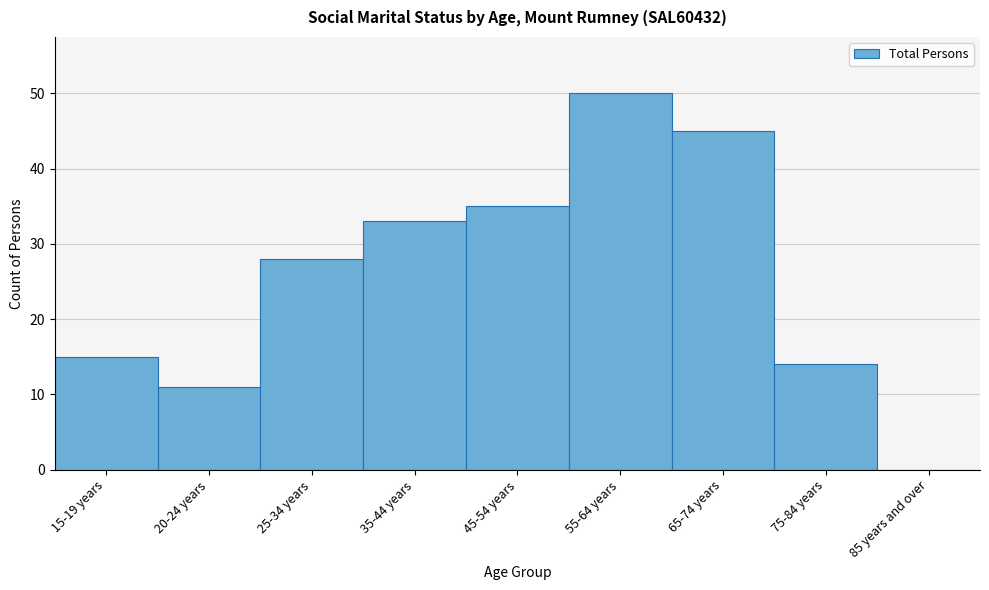

Reading left to right, what are all the values shown in this chart?

15-19 years=15	20-24 years=11	25-34 years=28	35-44 years=33	45-54 years=35	55-64 years=50	65-74 years=45	75-84 years=14	85 years and over=0